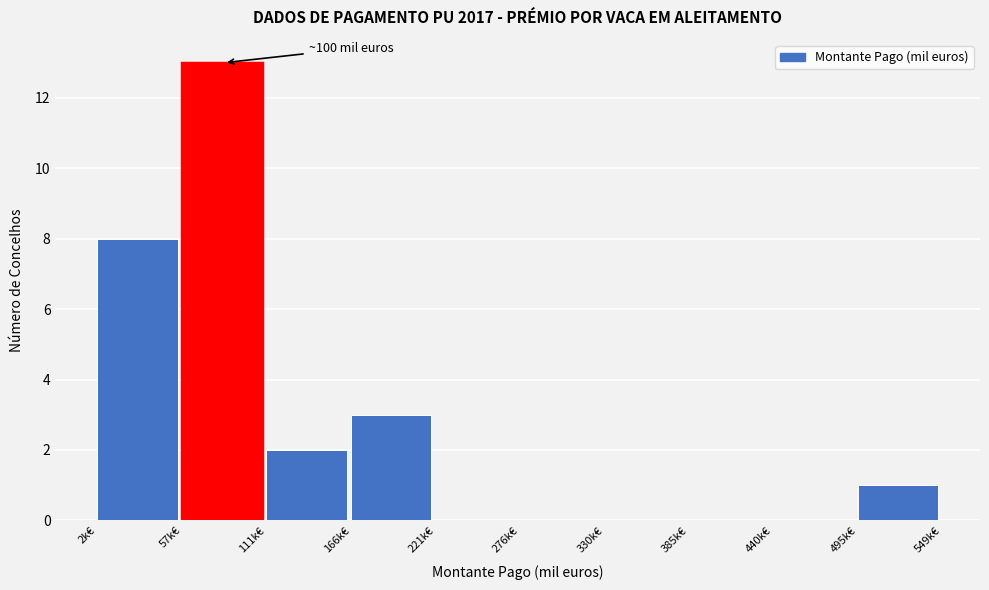

Which range on the x-axis has the tallest bar?

60 to 110